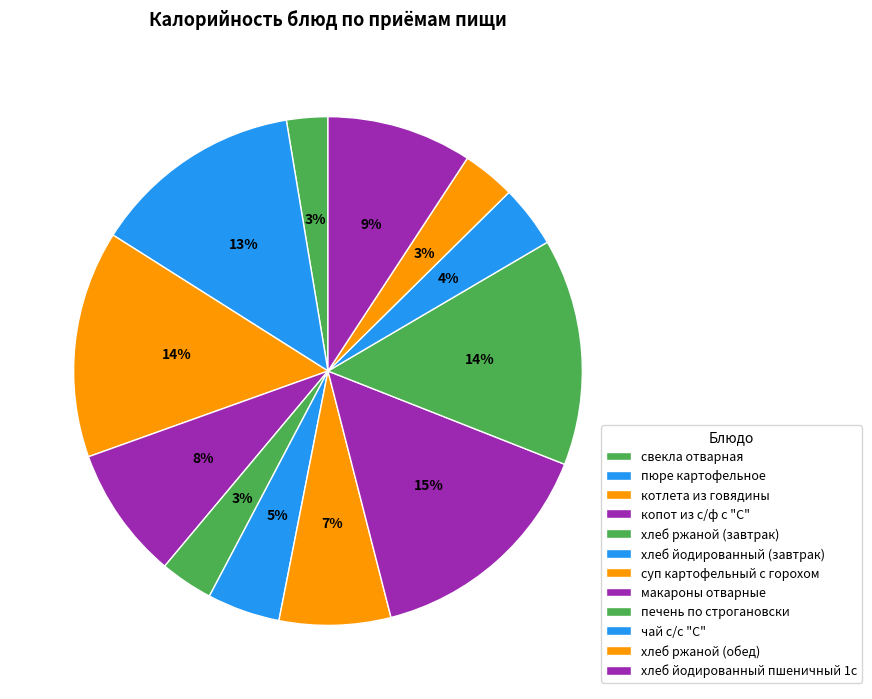

Is it true that чай с/с "С" is 1% of the pie?

False